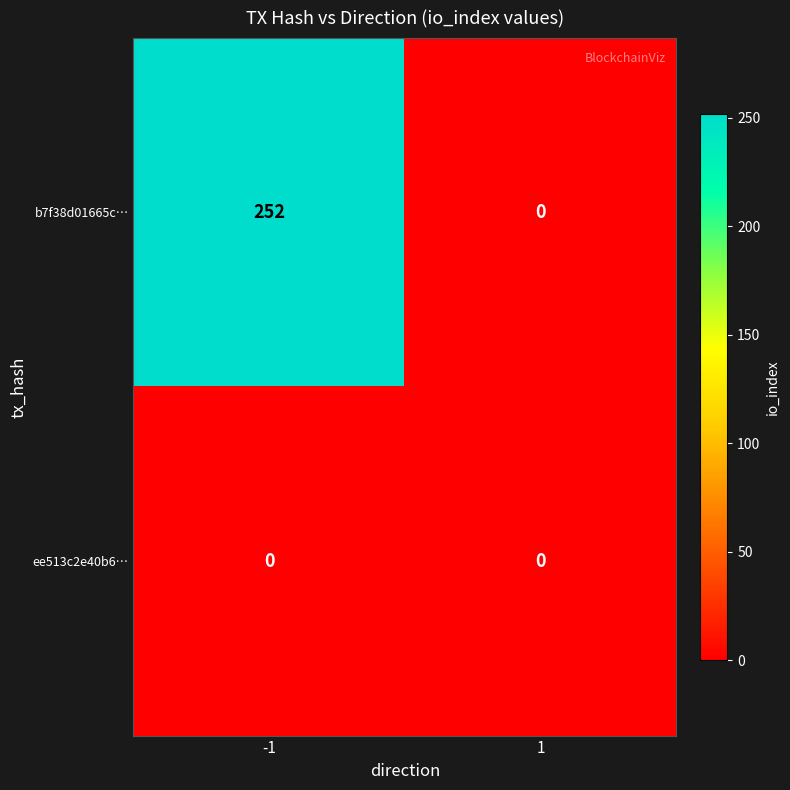

What is the difference between the maximum and minimum values in the b7f38d01665c… series?

252